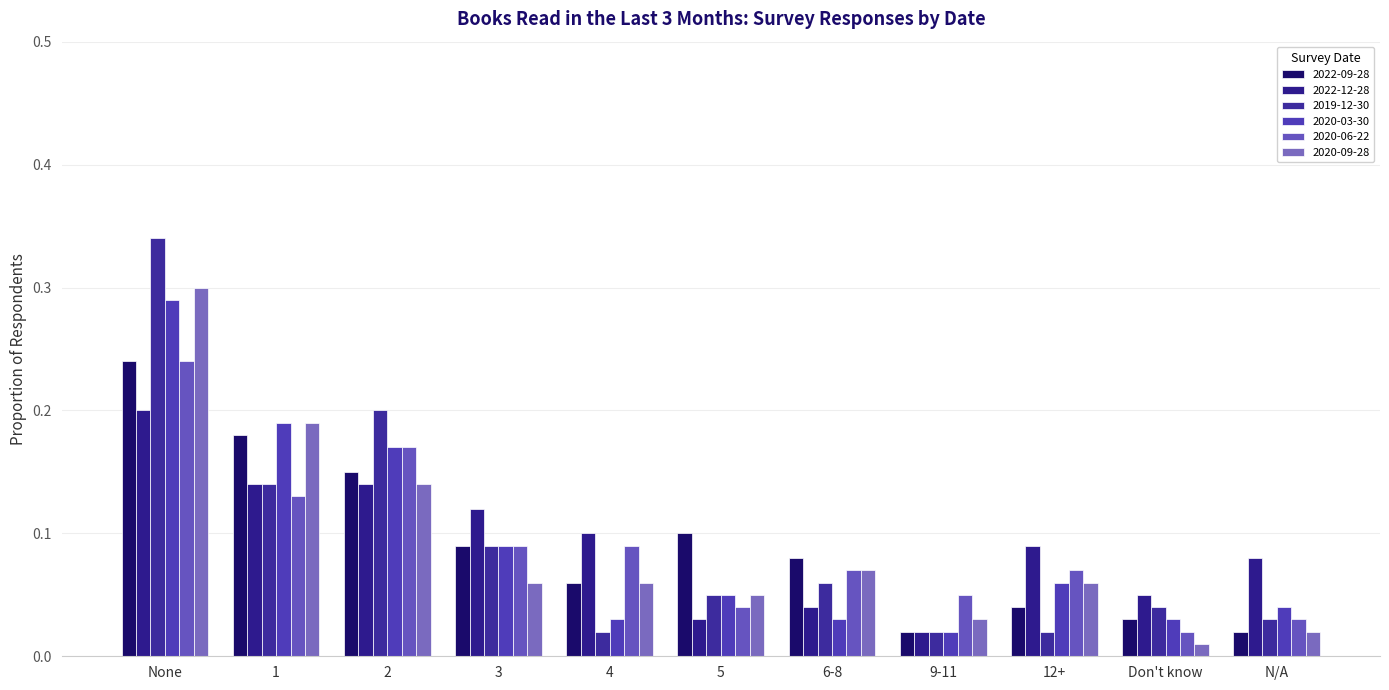

List the labels in order of 2022-09-28 value, largest first.

None, 1, 2, 5, 3, 6-8, 4, 12+, Don't know, 9-11, N/A